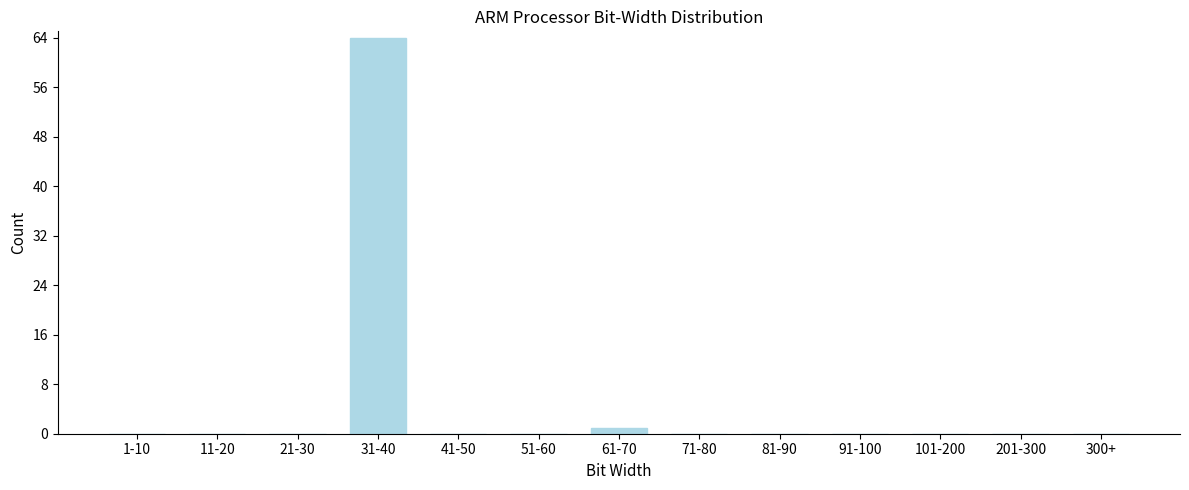

Reading left to right, what are all the values shown in this chart?

1-10=0	11-20=0	21-30=0	31-40=64	41-50=0	51-60=0	61-70=1	71-80=0	81-90=0	91-100=0	101-200=0	201-300=0	300+=0